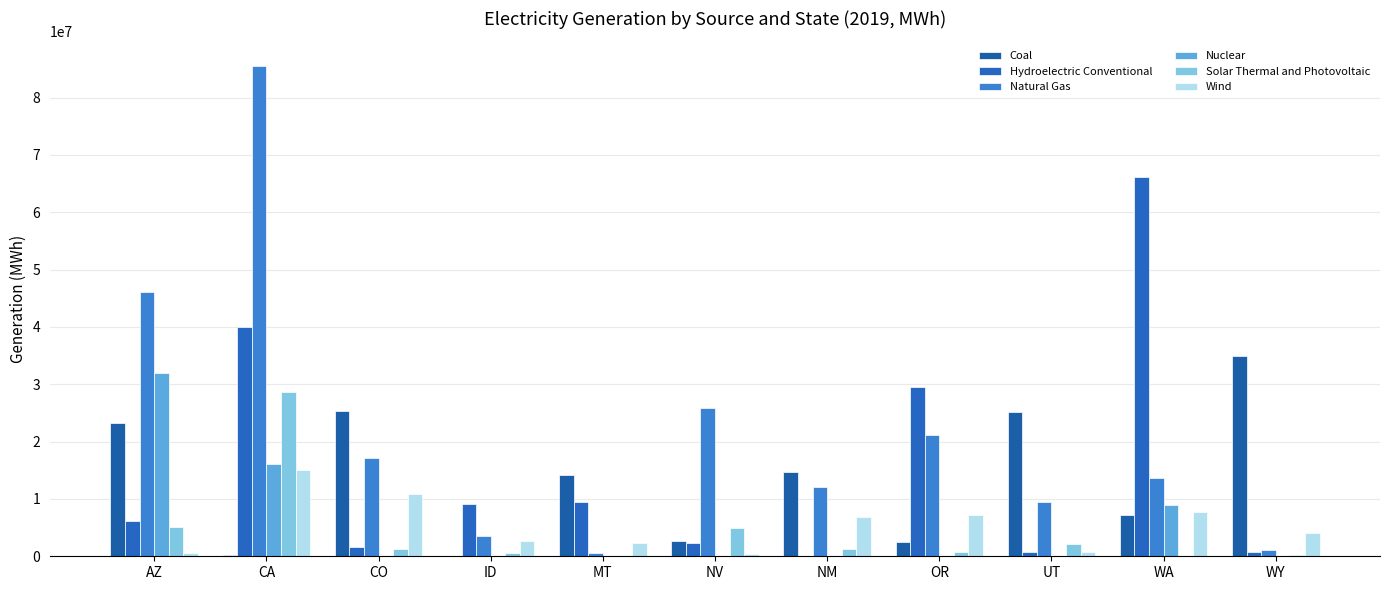

Does the chart contain stacked bars?

No